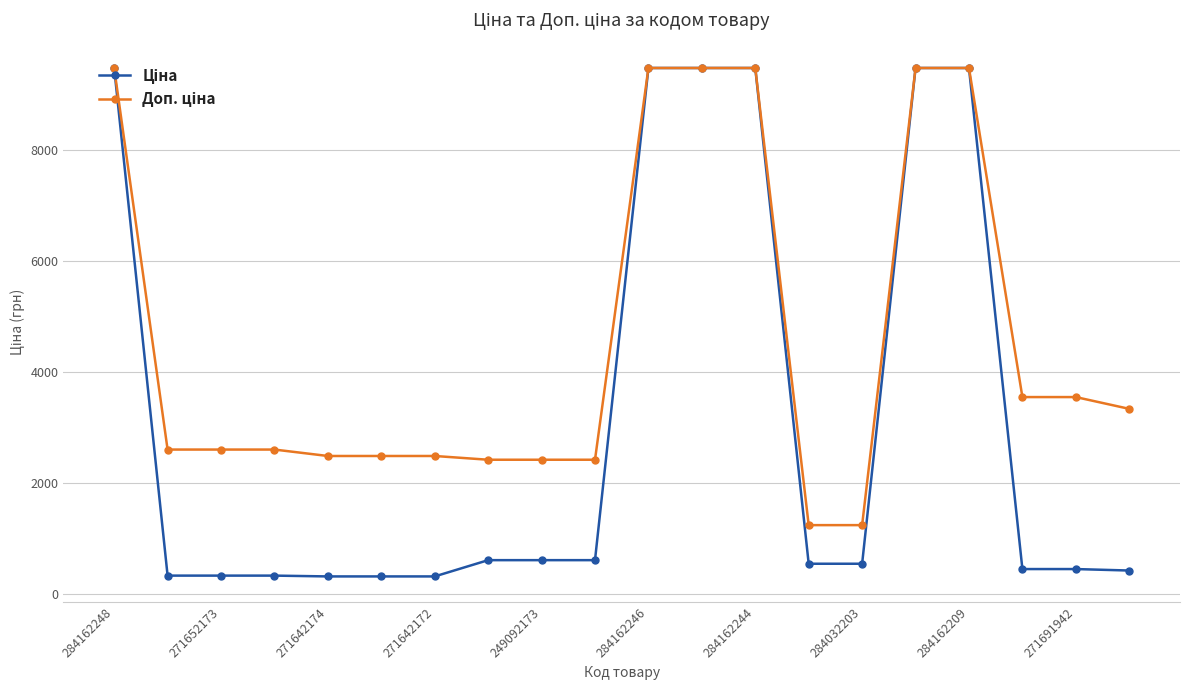

At how many categories does at least one series exceed 3032?

9